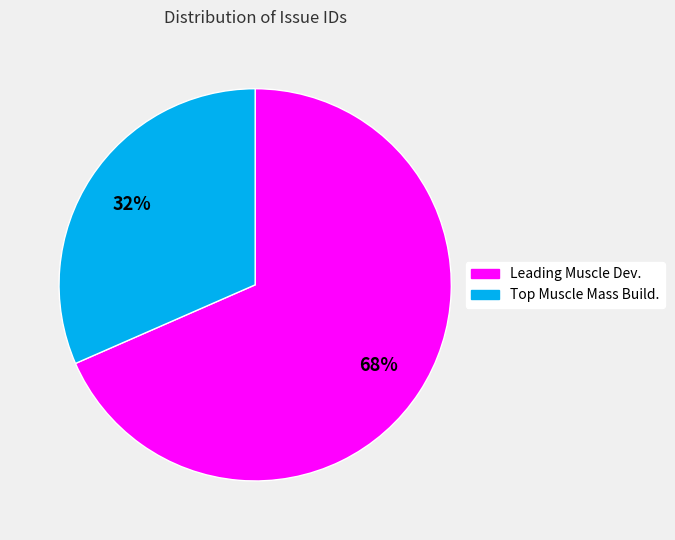

Count the number of slices in the pie.

2